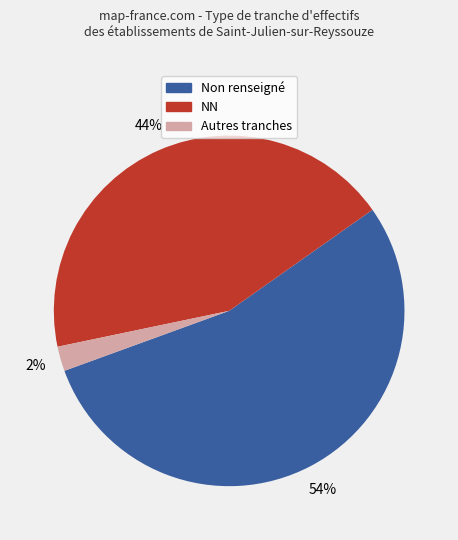

The Non renseigné slice represents 54% of the pie. True or false?

True